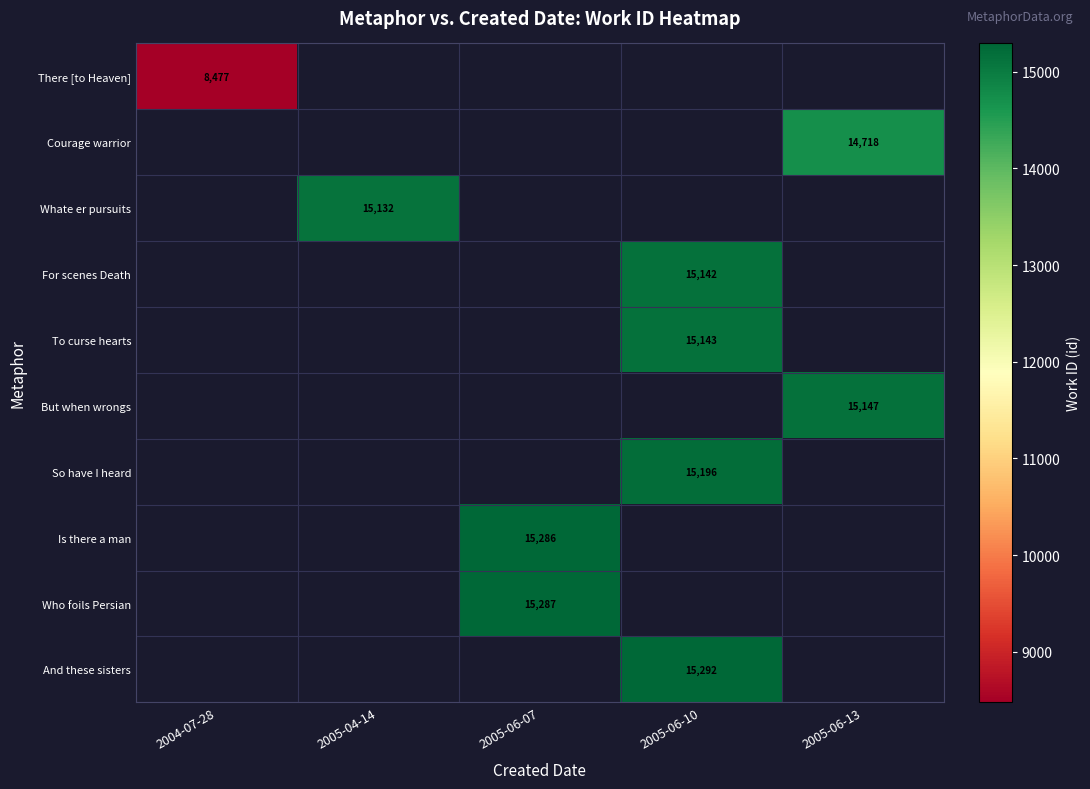

The value of But when wrongs at 2005-06-13 is 9305. True or false?

False